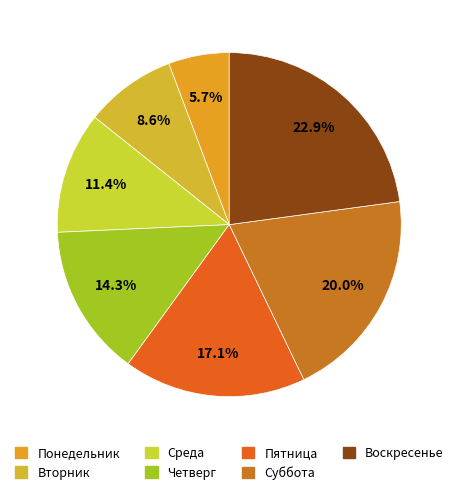

Does any single category account for the majority?

No